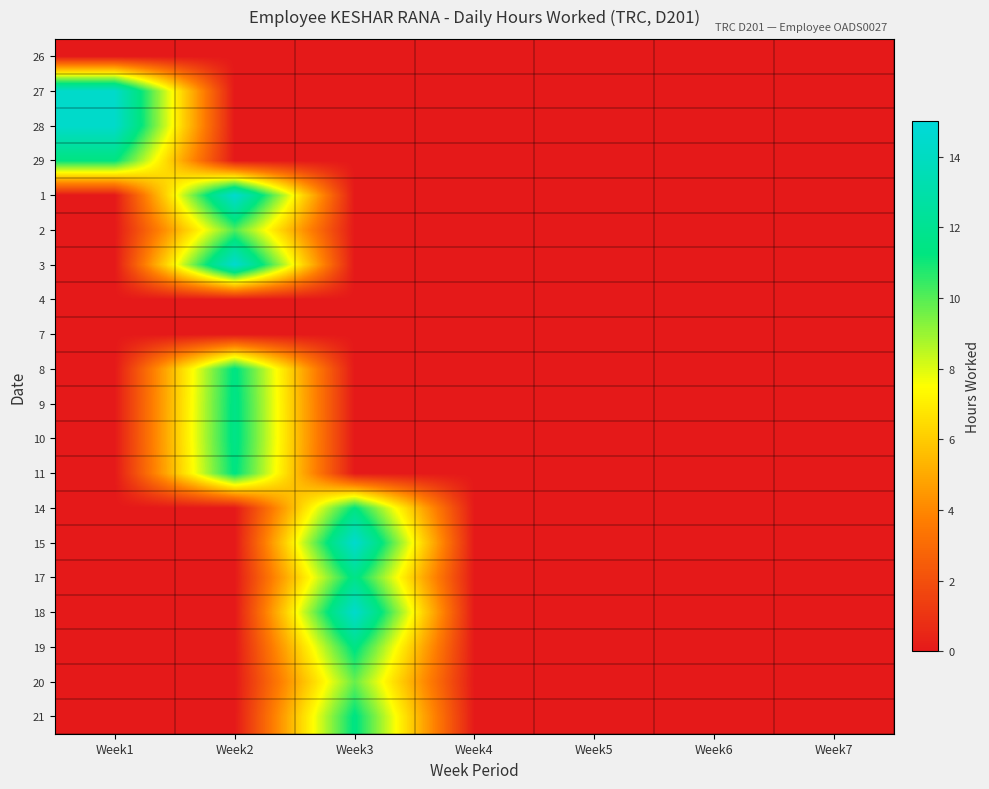

What is the greatest value displayed?

14.6